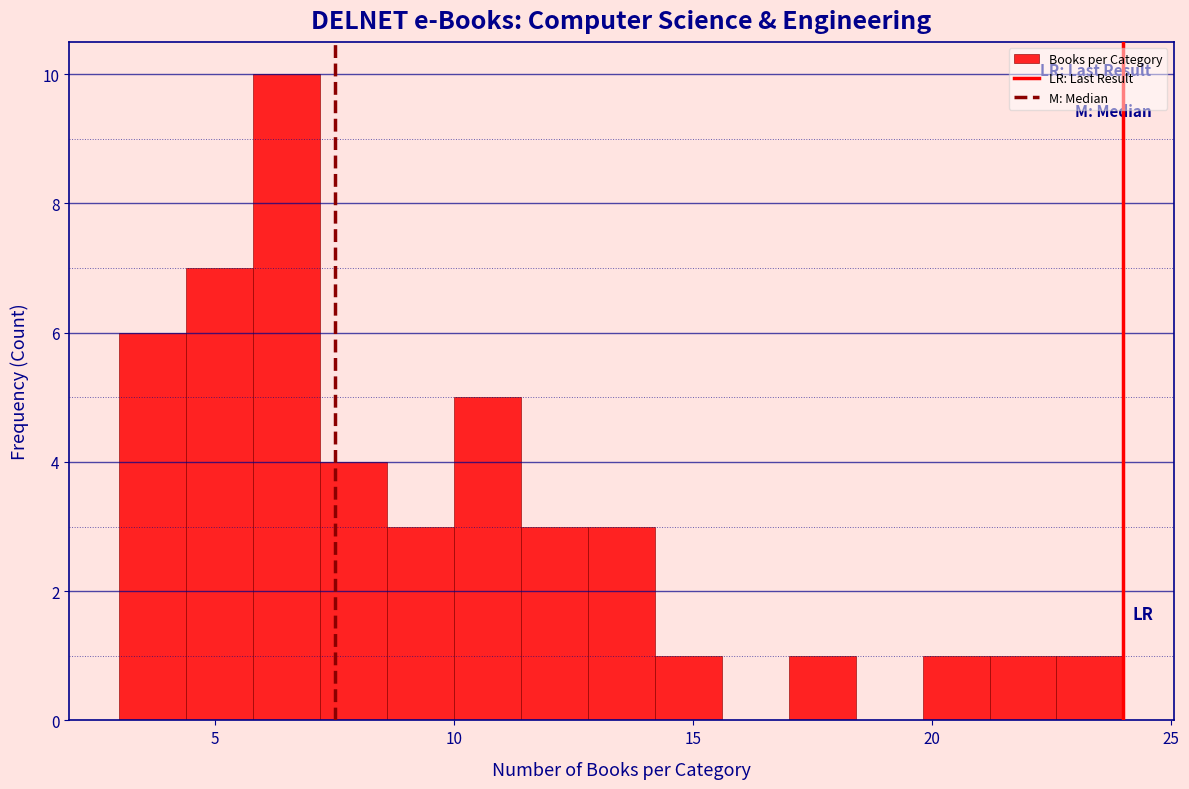

Around what value on the x-axis is the tallest bar? Give the approximate position of its centre, as read against the axis.

6.5